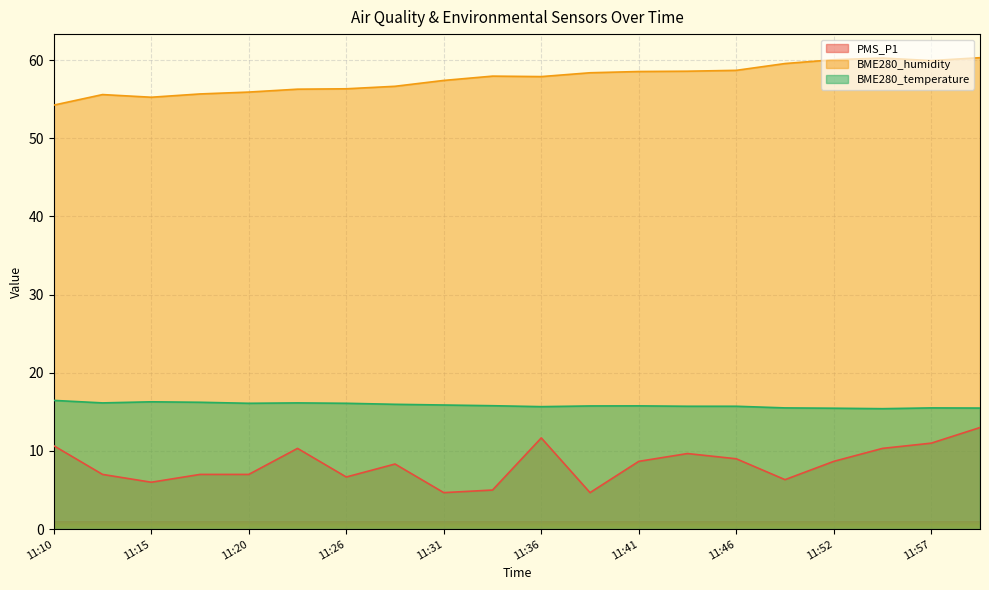

At which category is the sum across all series the highest?

11:59